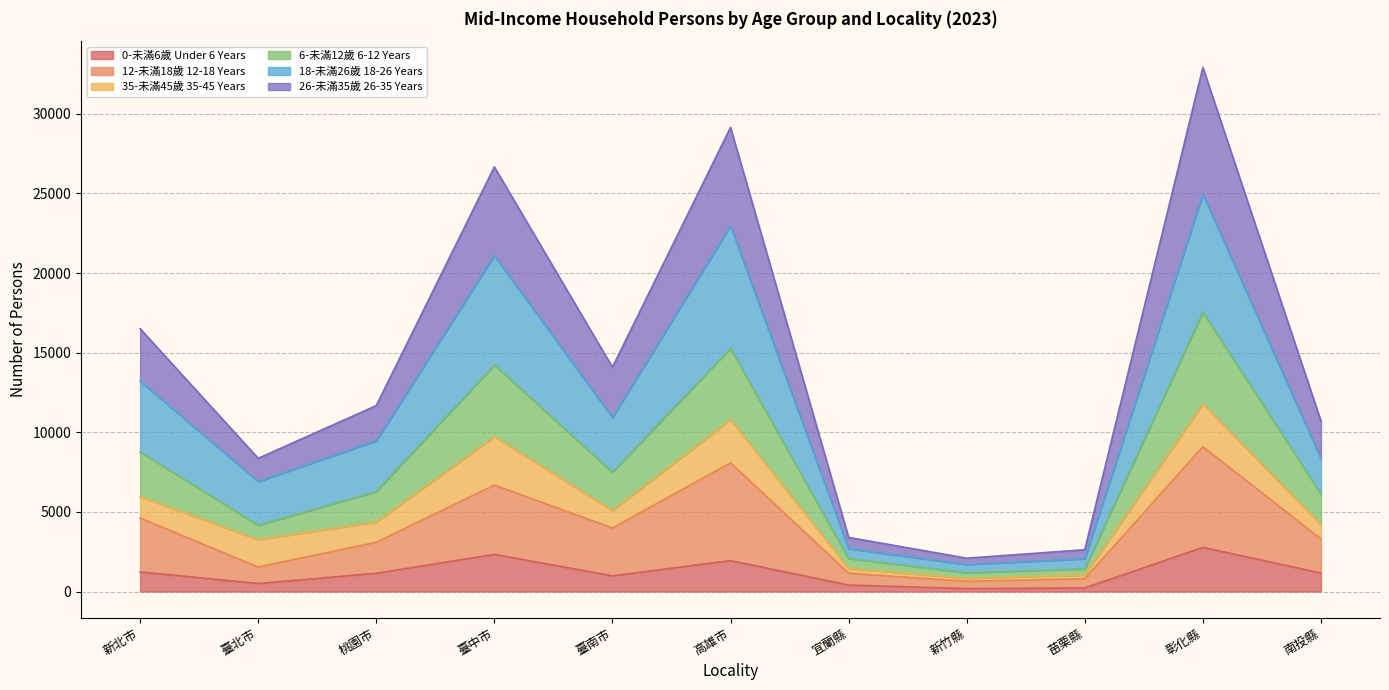

Between 桃園市 and 南投縣, which series saw the biggest shift?

18-未滿26歲 18-26 Years